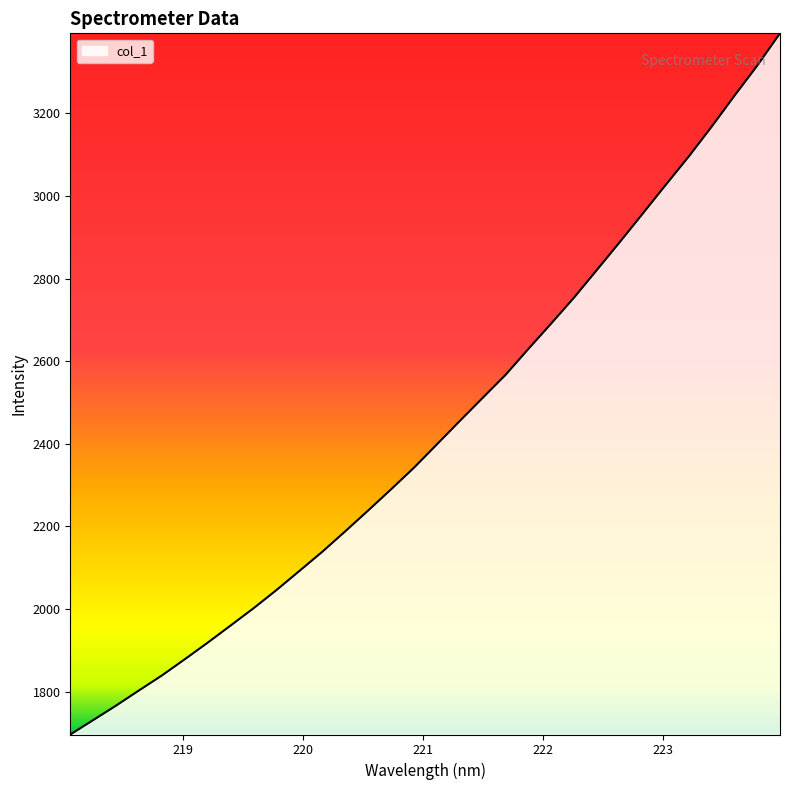

What is the difference between the maximum and minimum values?

1697.5